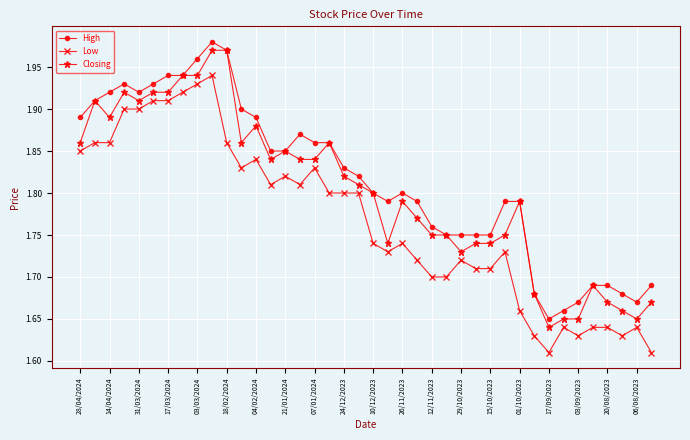

True or false: Closing has more than 2 points higher than both neighbors.

True